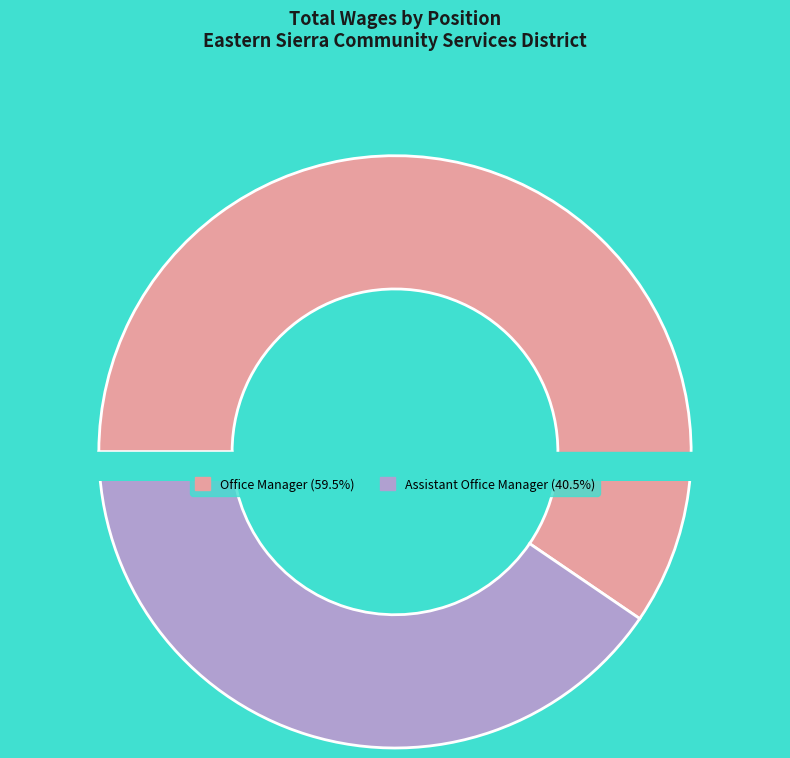

How many segments does this pie chart have?

2